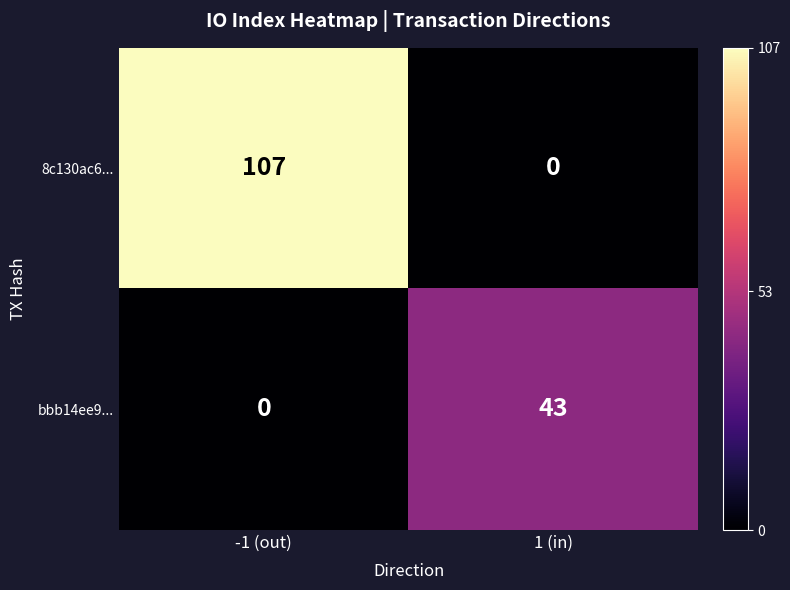

Reading left to right, transcribe all the data shown in this chart.

8c130ac6...: -1 (out)=107	1 (in)=0
bbb14ee9...: -1 (out)=0	1 (in)=43